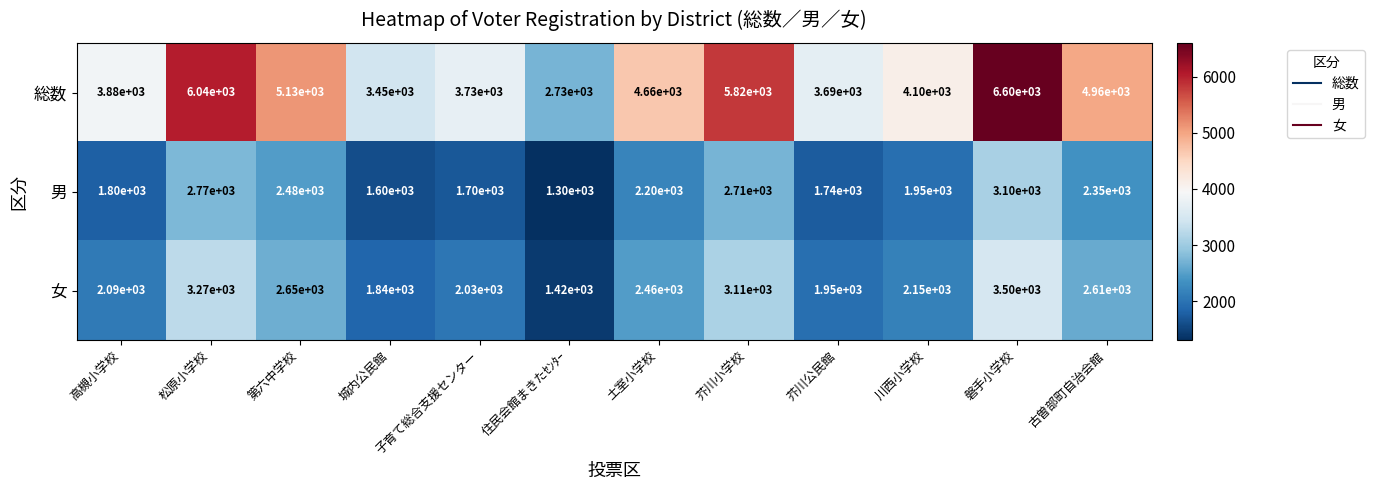

Count the number of categories in the chart.

12